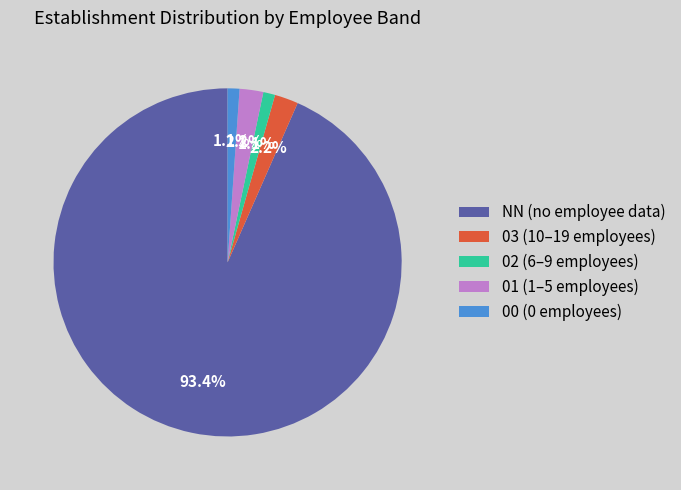

To the nearest percent, what percentage of the pie is 02?

1%